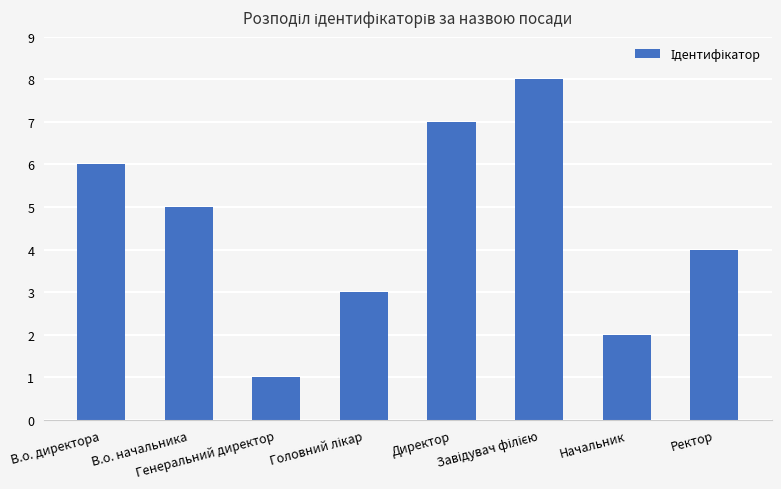

What is the difference between the maximum and minimum values?

7